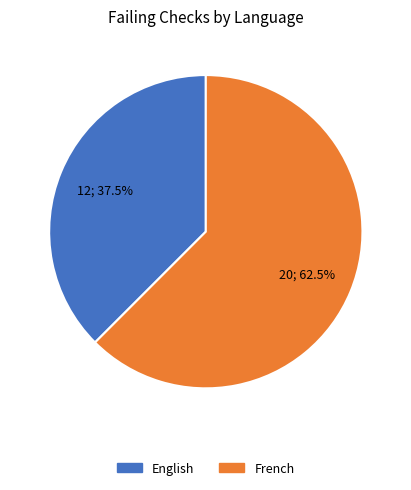

Is there a majority slice in this chart?

Yes